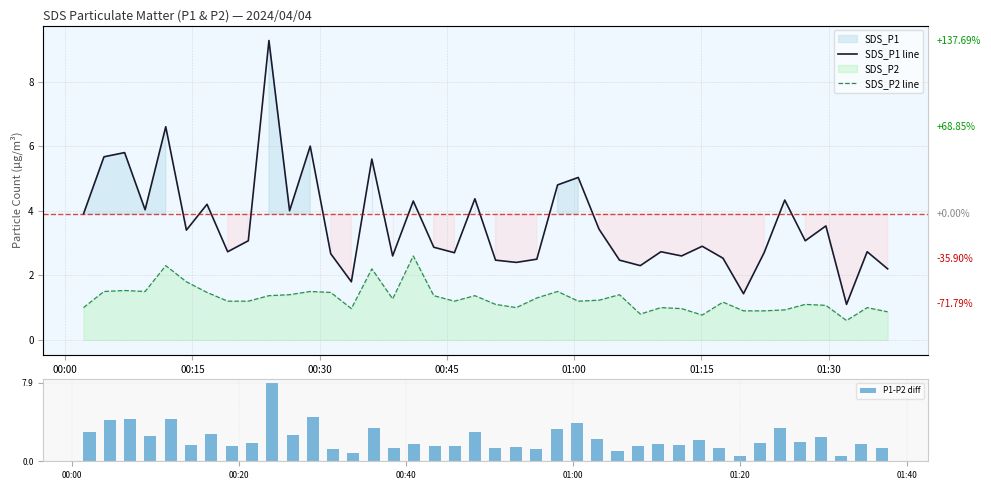

What is the sum of all P1-P2 diff values?

91.8